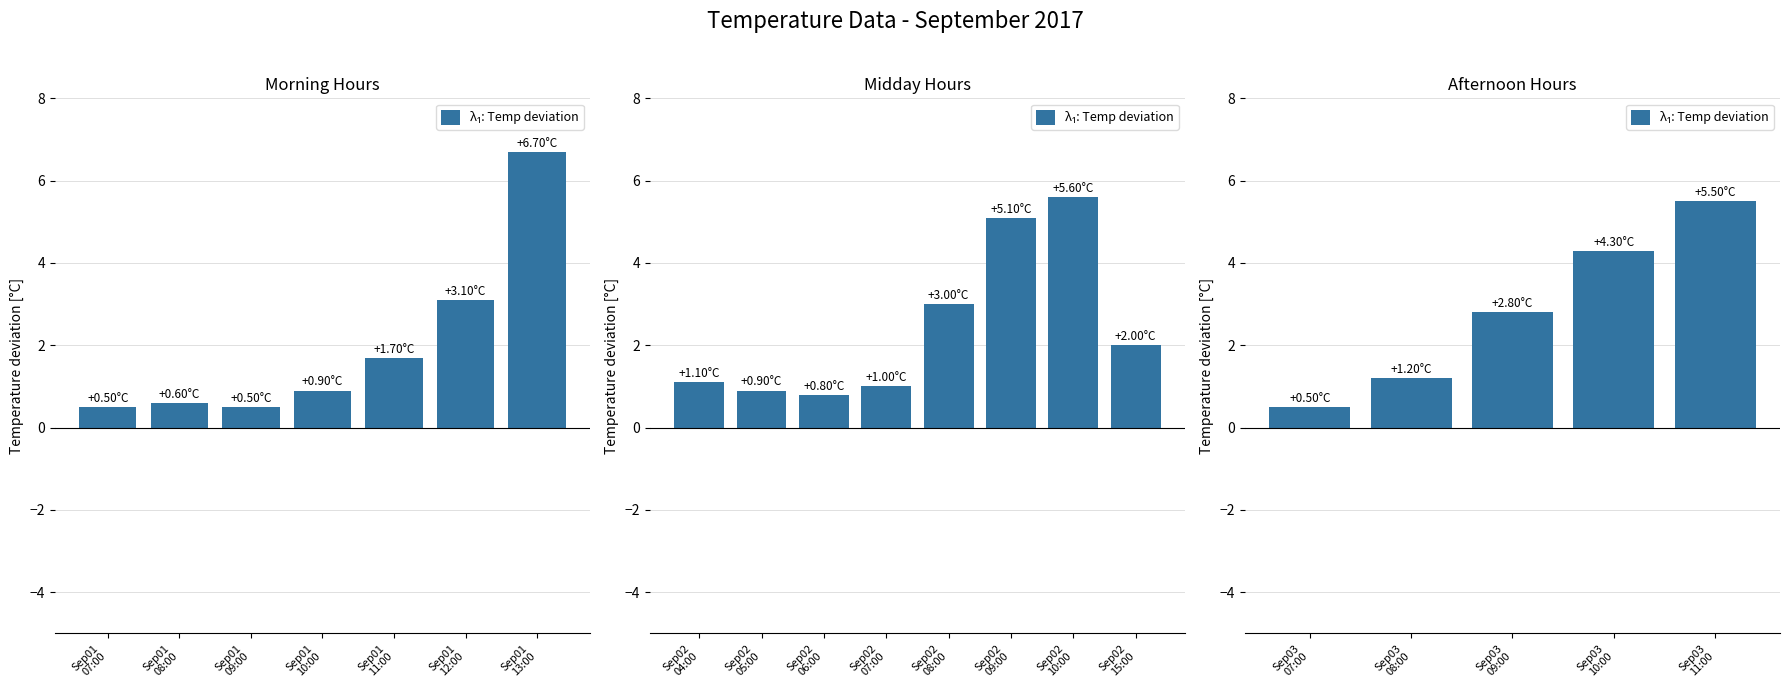

Does the chart contain stacked bars?

No